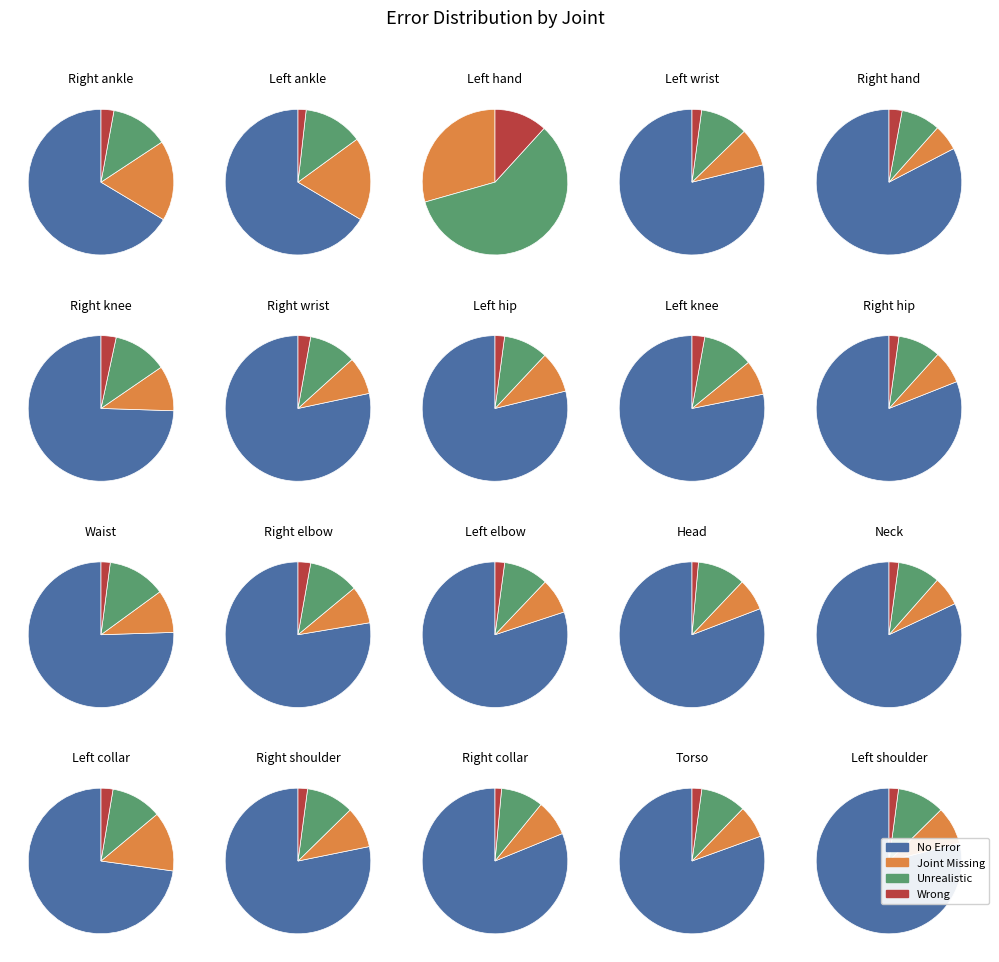

The 5 slice represents 8% of the pie. True or false?

True